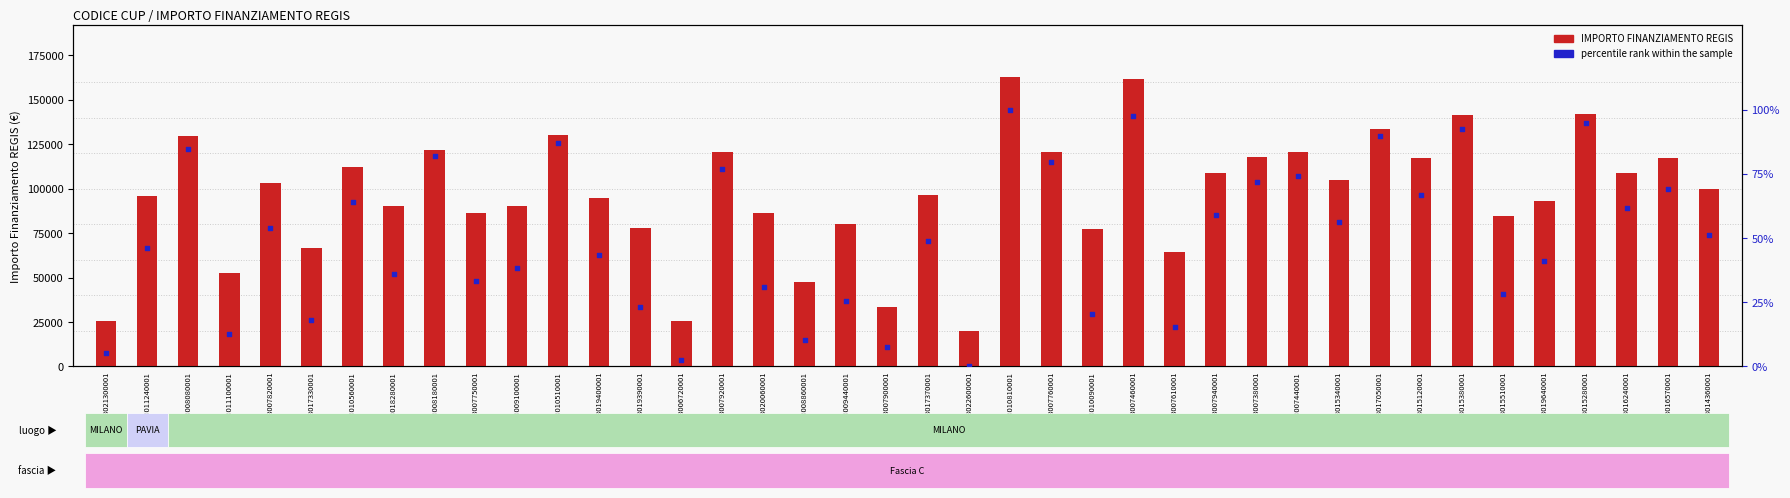

At which category is the sum across all series the highest?

H53D23010810001